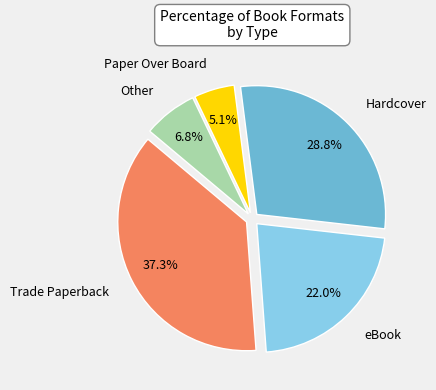

To the nearest percent, what is the difference between the largest and smallest slice percentages?

32%